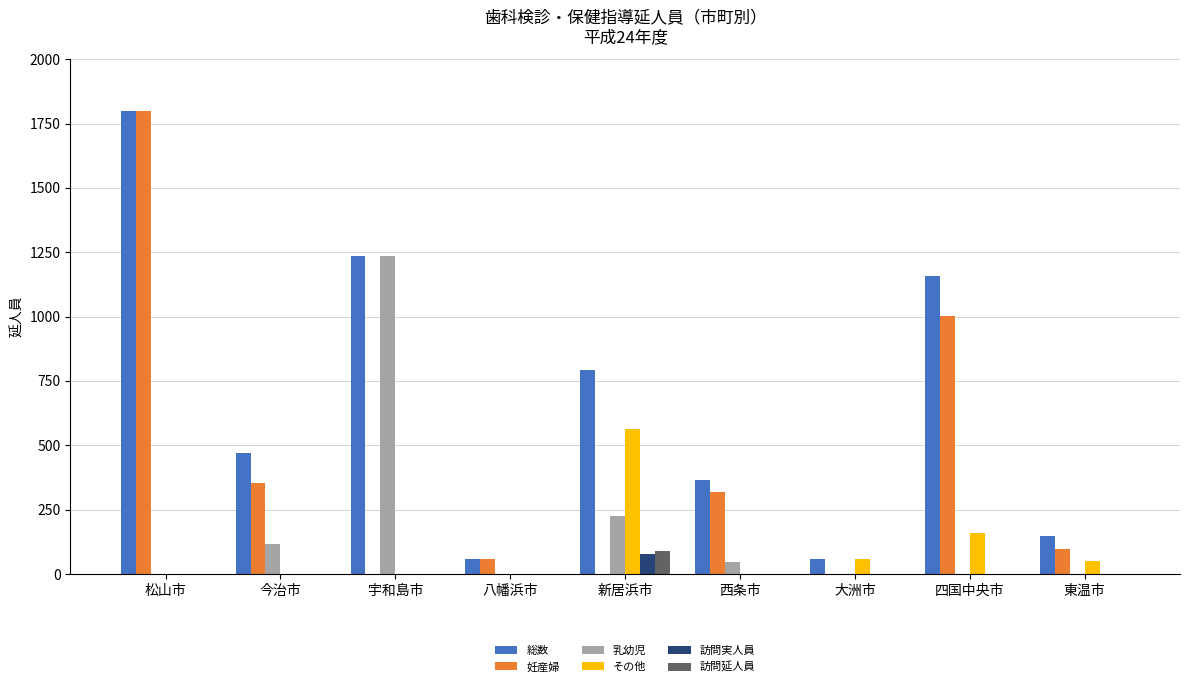

What is the maximum value shown in the chart?

1798